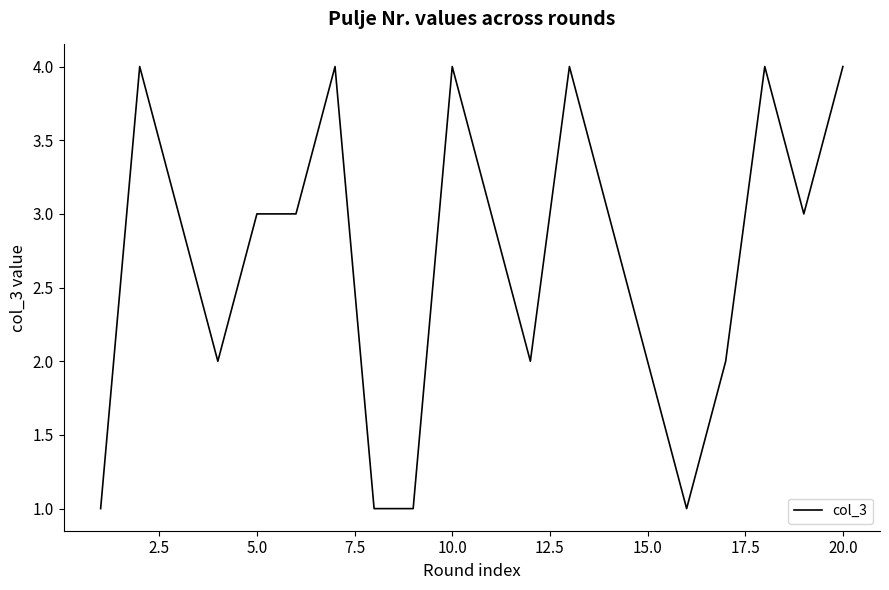

What is the difference between the maximum and minimum values?

3